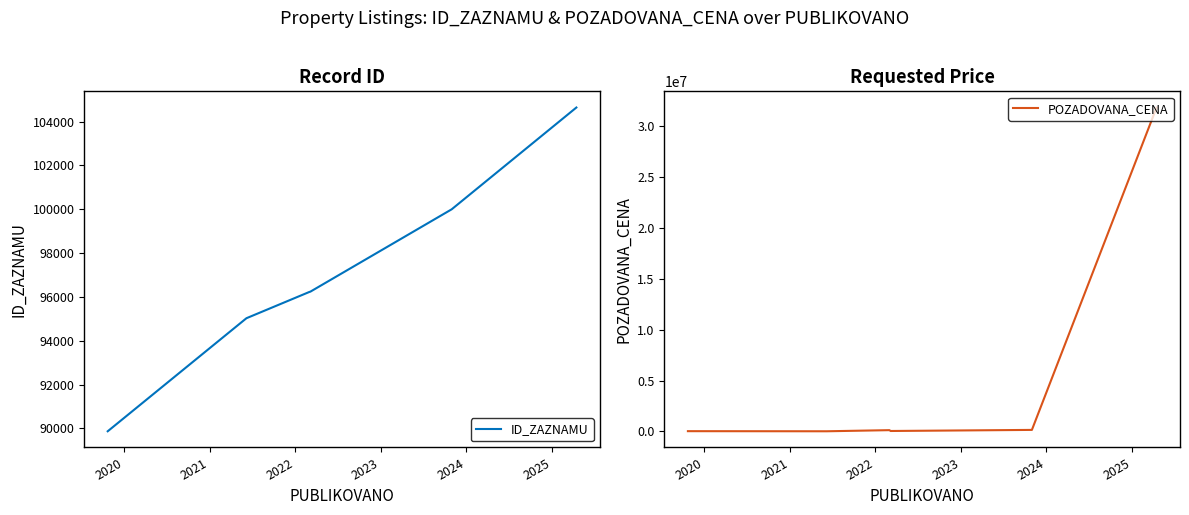

What is the minimum value for ID_ZAZNAMU?

89868